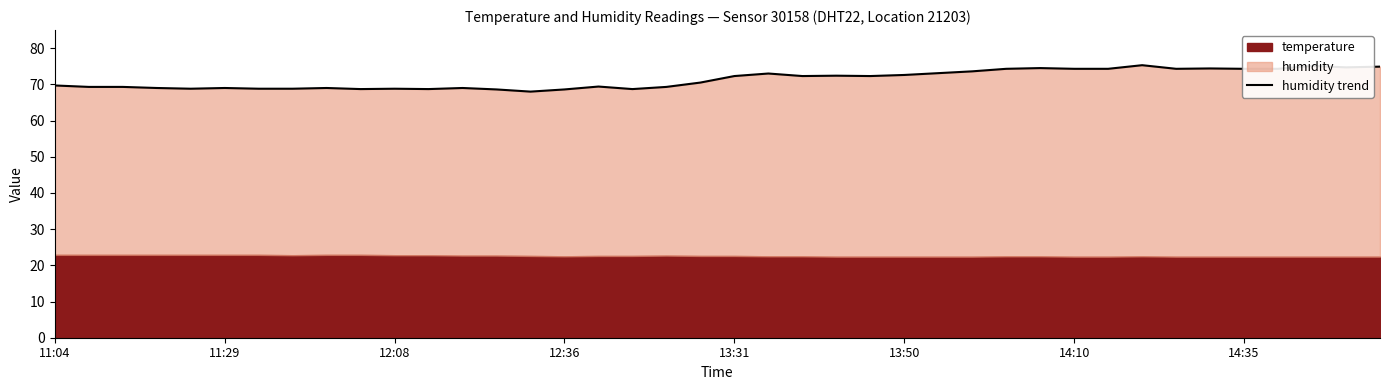

What position from the left is 34?

35